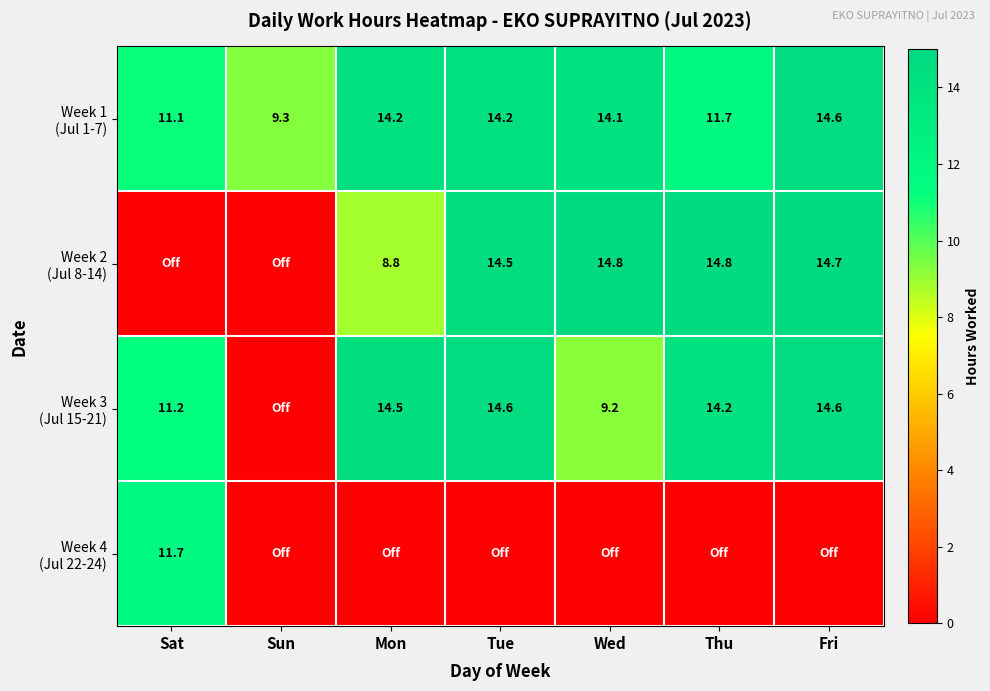

At how many categories does at least one series exceed 3?

7